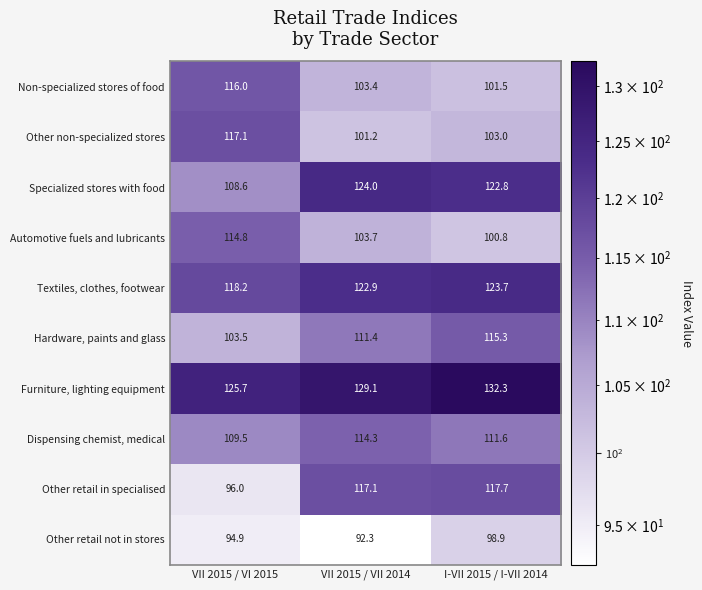

How many data points does each series have?

3